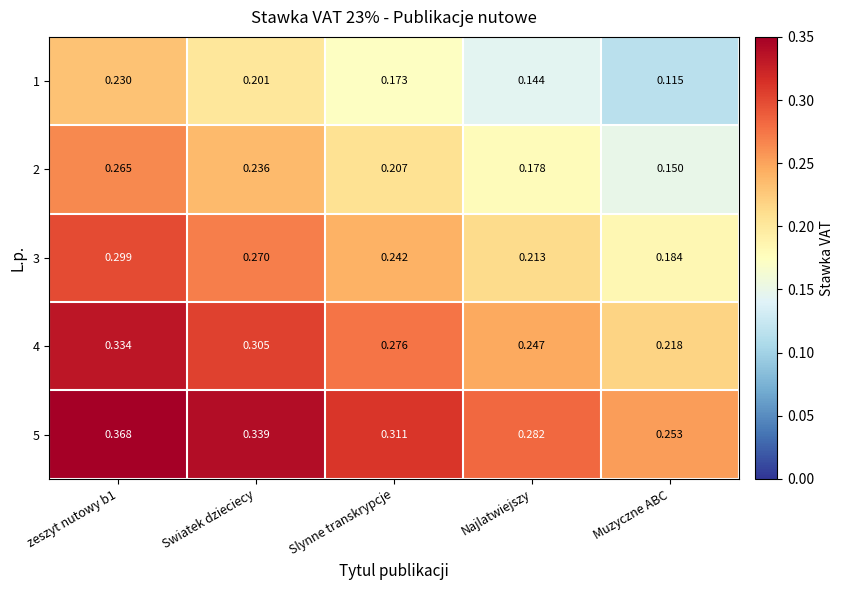

At which category does the chart reach its minimum across all series?

Muzyczne ABC